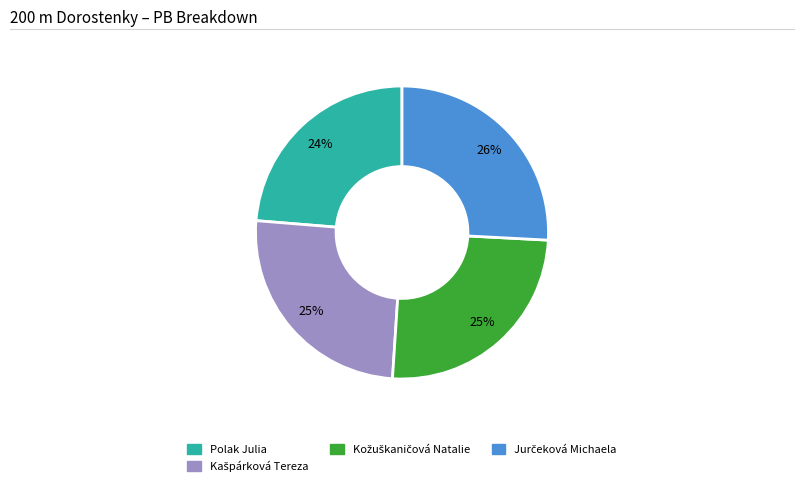

What percentage is the Polak Julia slice, to the nearest percent?

24%